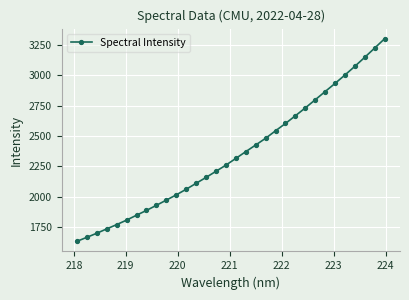

What is the smallest value displayed?

1632.1